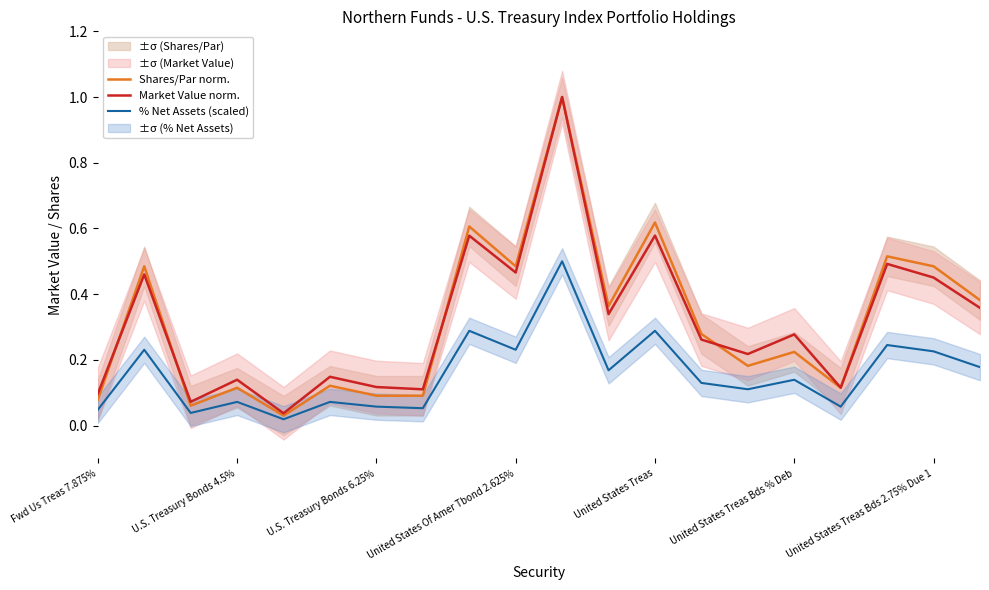

Which category has the highest value in the Market Value norm. series?

10